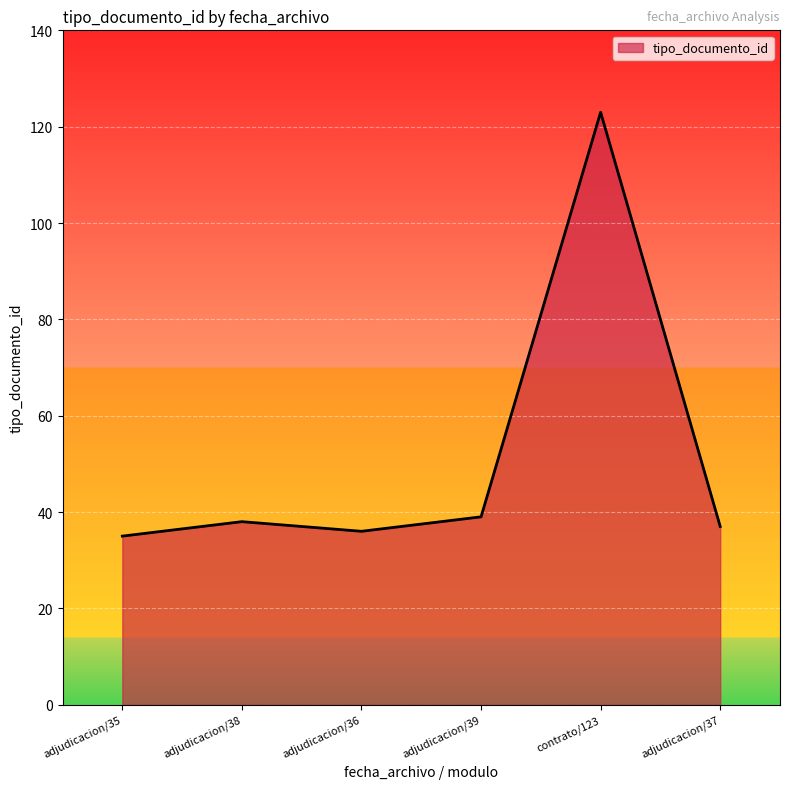

The chart shows a value of 37 at adjudicacion/37. True or false?

True